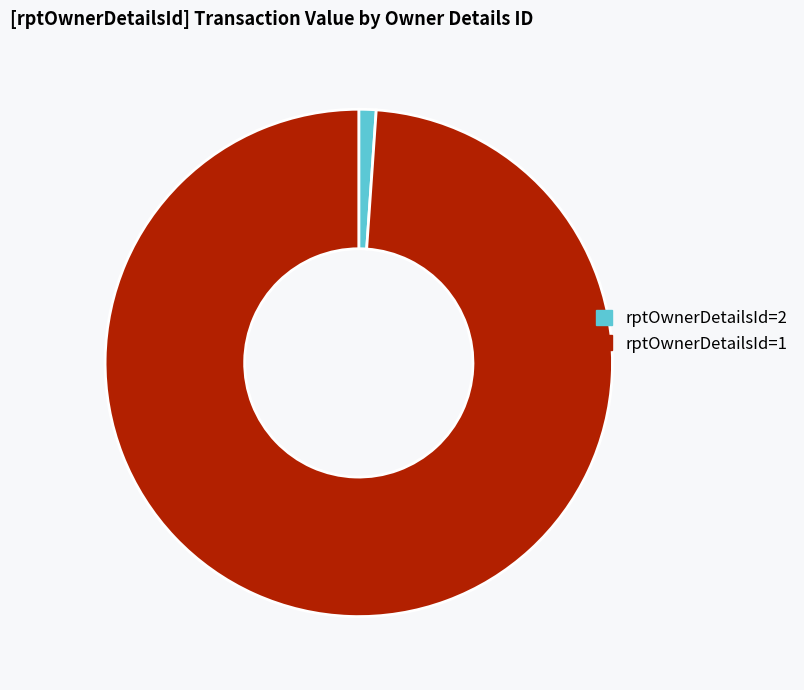

Count the number of slices in the pie.

2